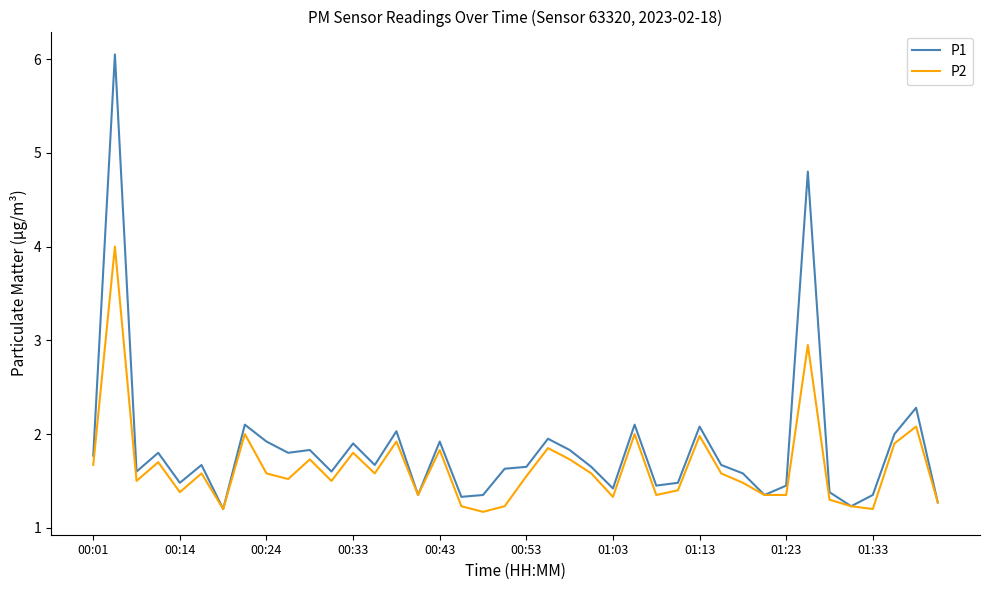

What is the highest value of the P2 series?

4.0